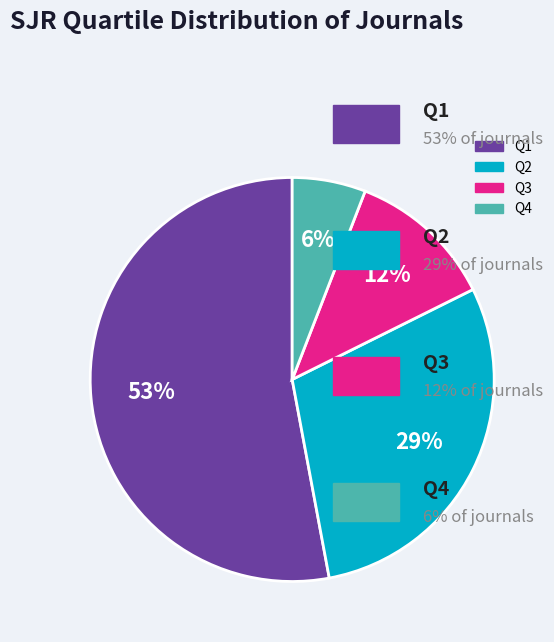

To the nearest percent, what portion does Q2 represent?

29%